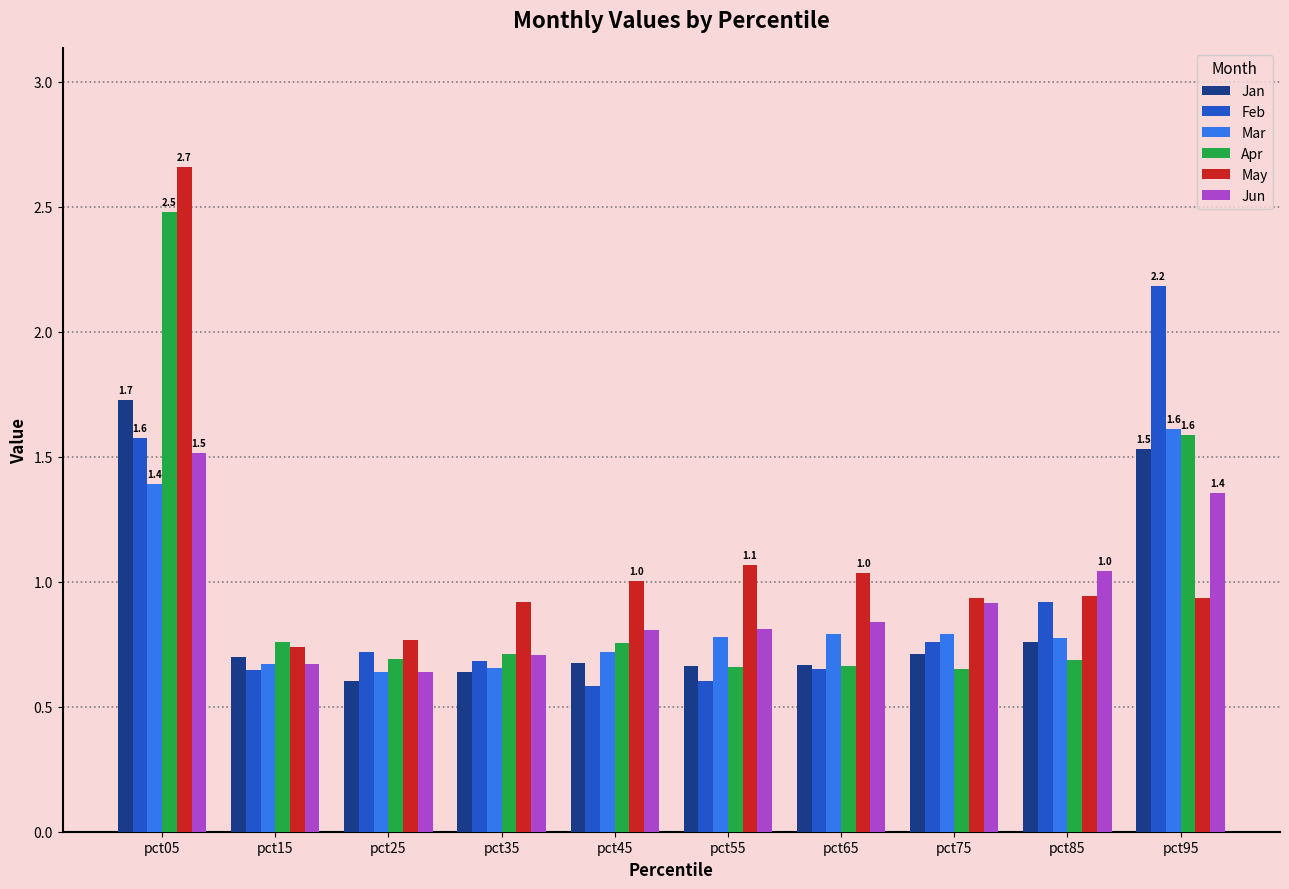

Is it true that Jan equals 1.0 at pct65?

False